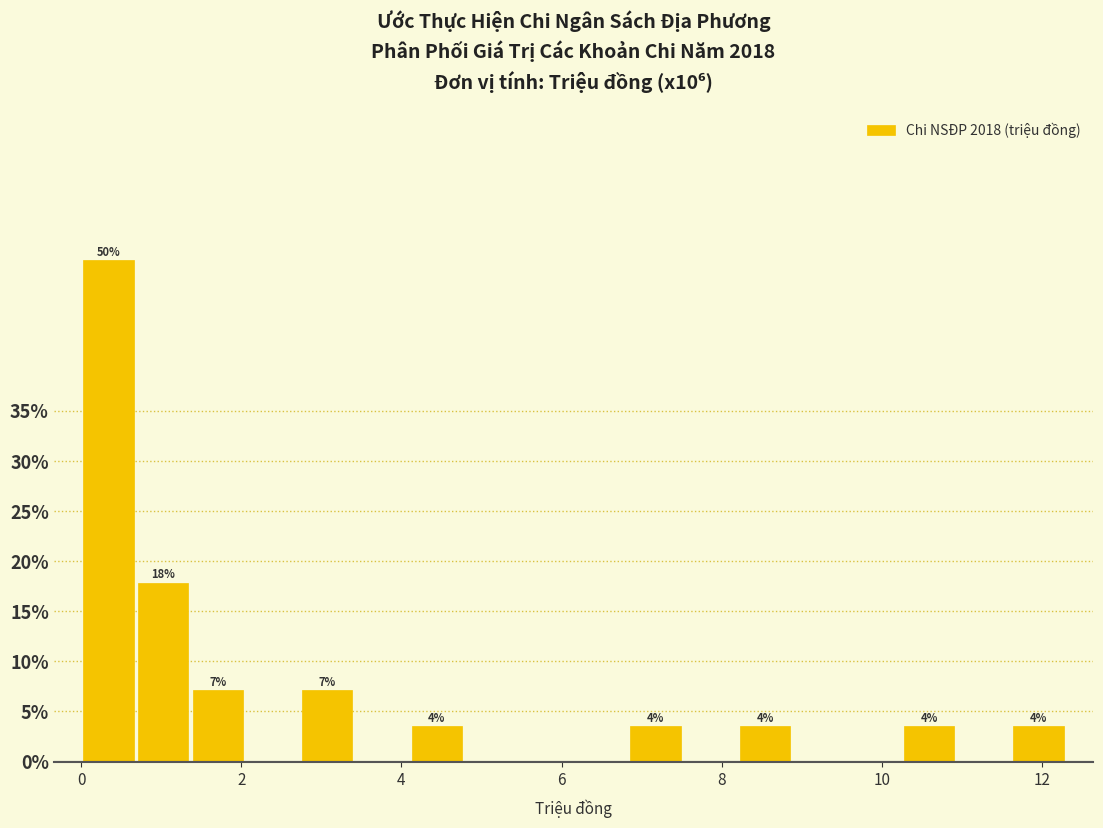

Around what value on the x-axis is the tallest bar? Give the approximate position of its centre, as read against the axis.

0.4